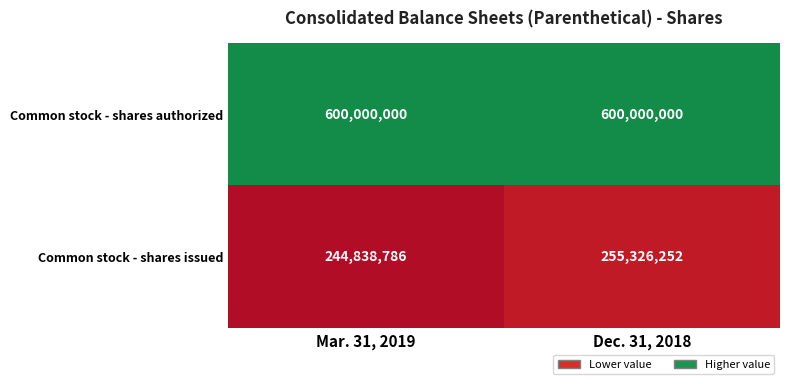

What is the spread (max minus min) of values at Mar. 31, 2019?

355161214